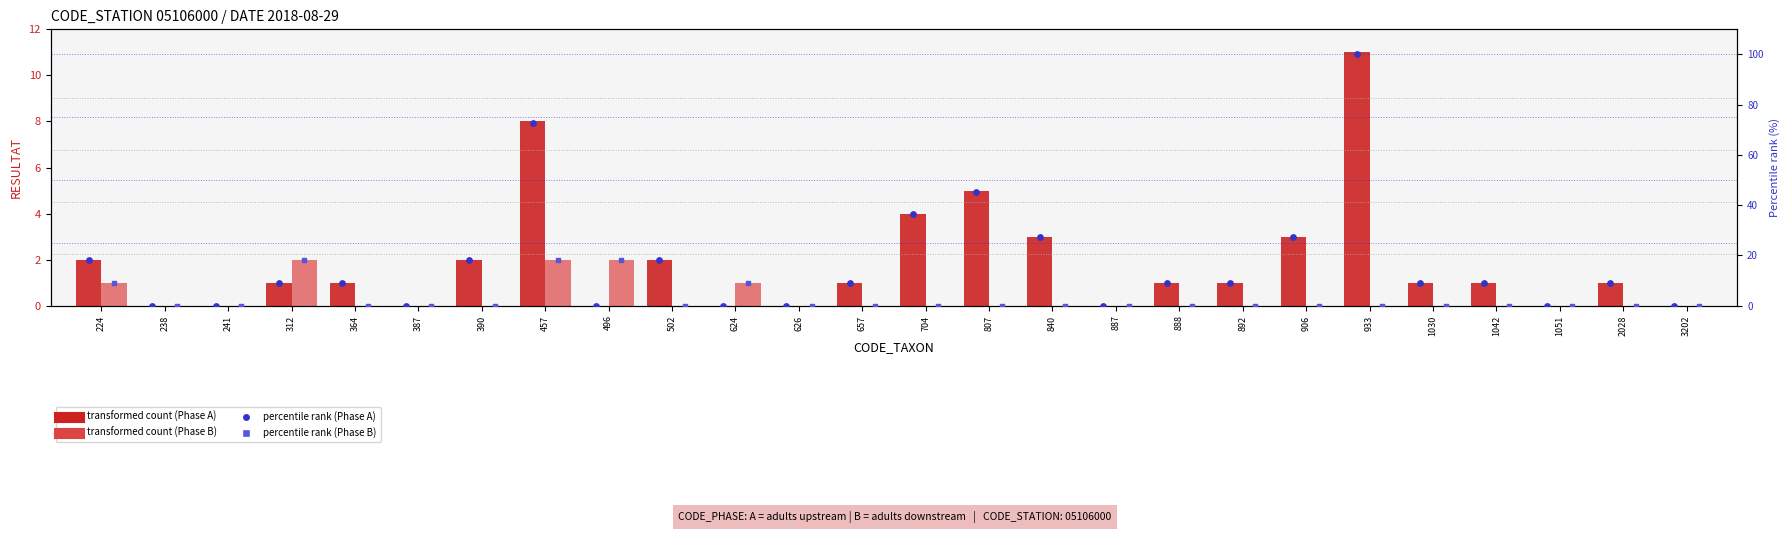

Is the value of Phase B - RESULTAT at 238 greater than the value of Phase B - percentile at 364?

No